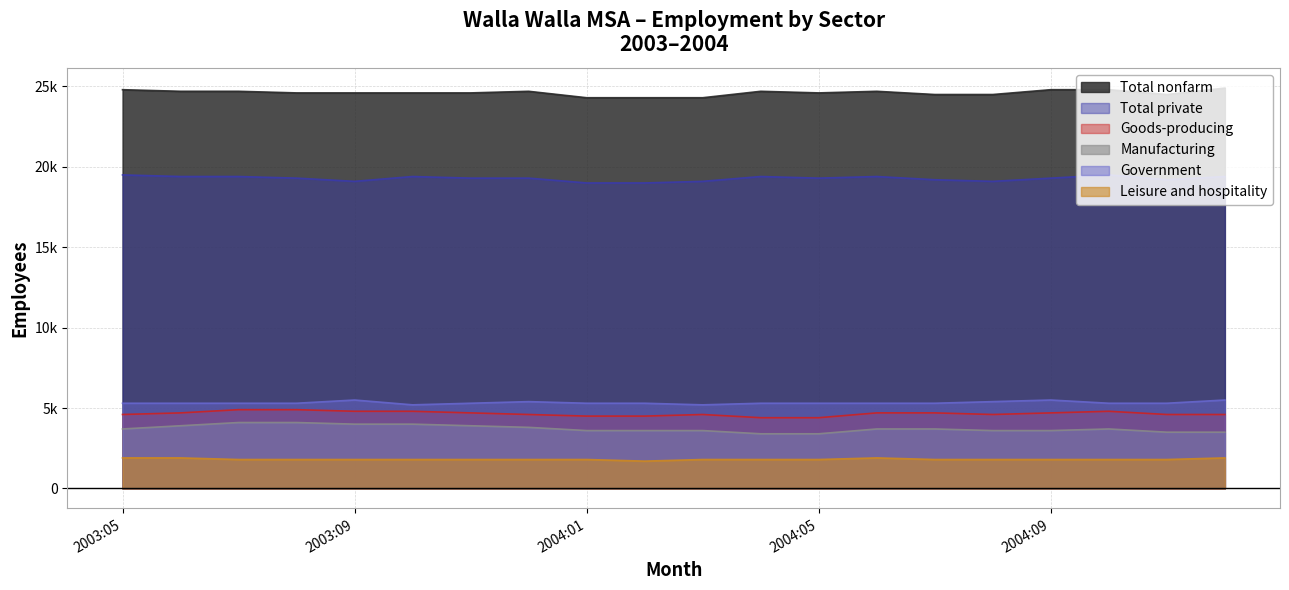

Rank the series at 2004:04 from highest to lowest value.

Total nonfarm, Total private, Government, Goods-producing, Manufacturing, Leisure and hospitality